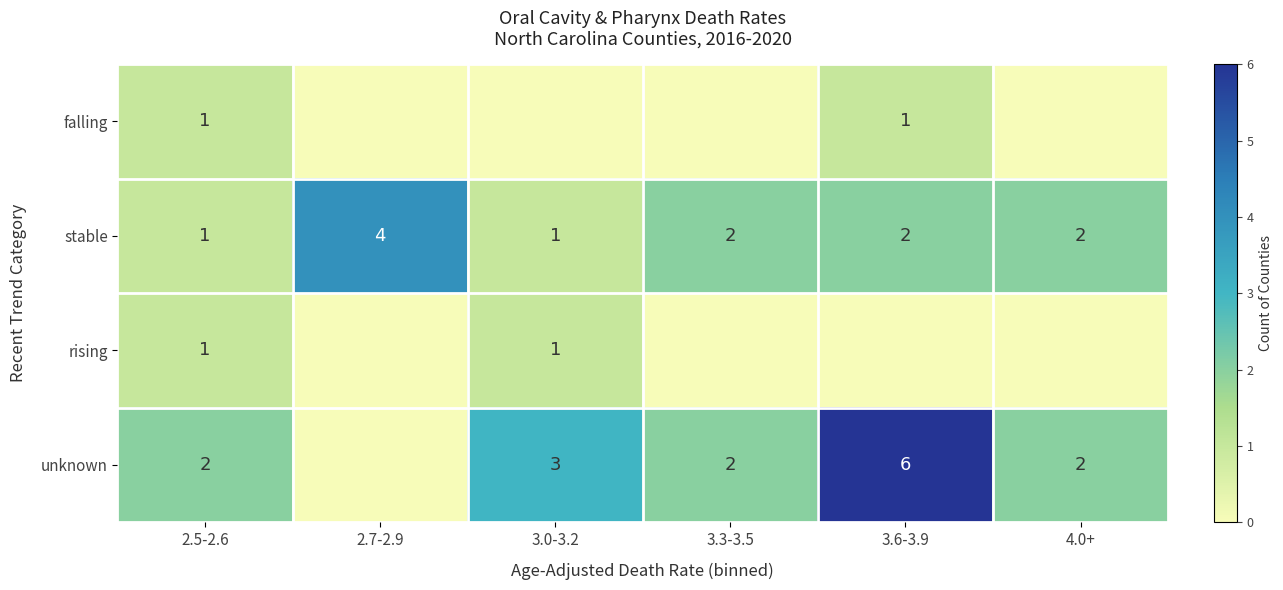

Is the value of stable at 3.6-3.9 greater than the value of rising at 2.5-2.6?

Yes